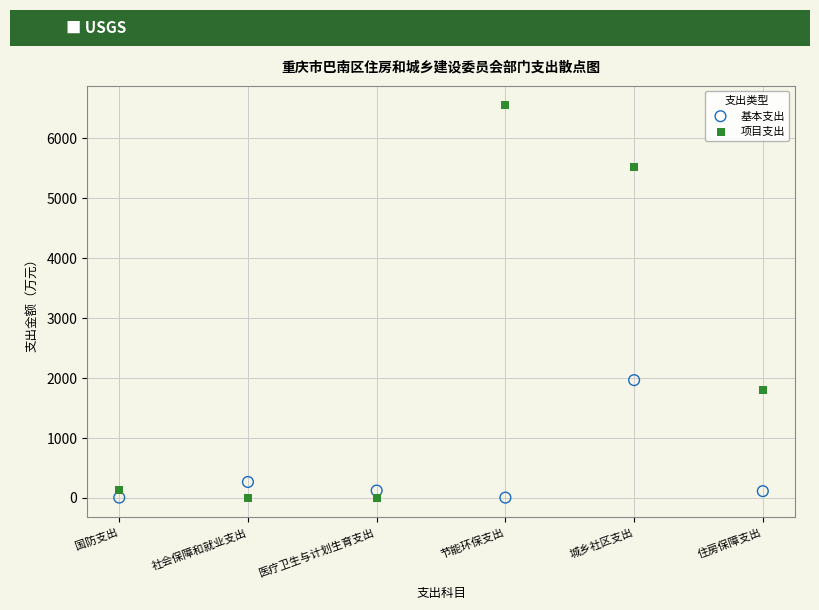

Which series has the largest Y range (max minus min)?

项目支出